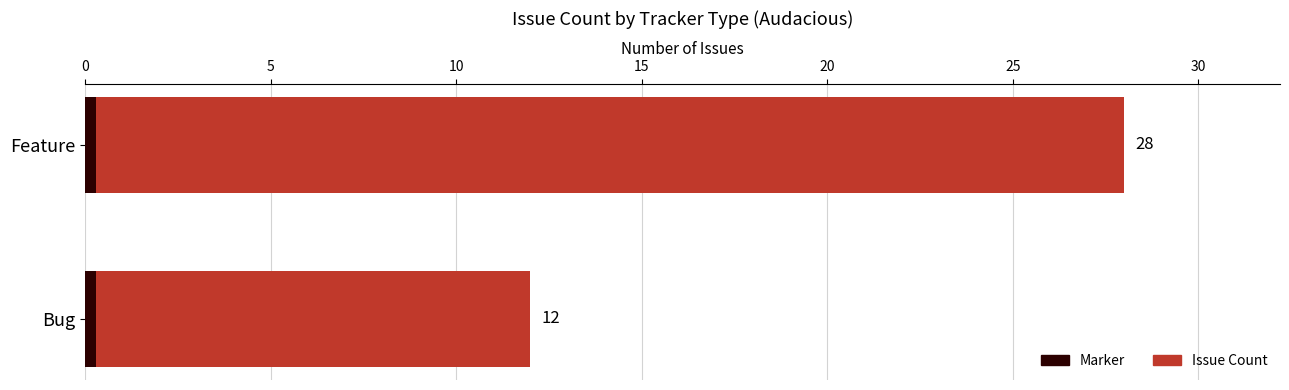

Is it true that Marker equals 0.8 at 5?

False